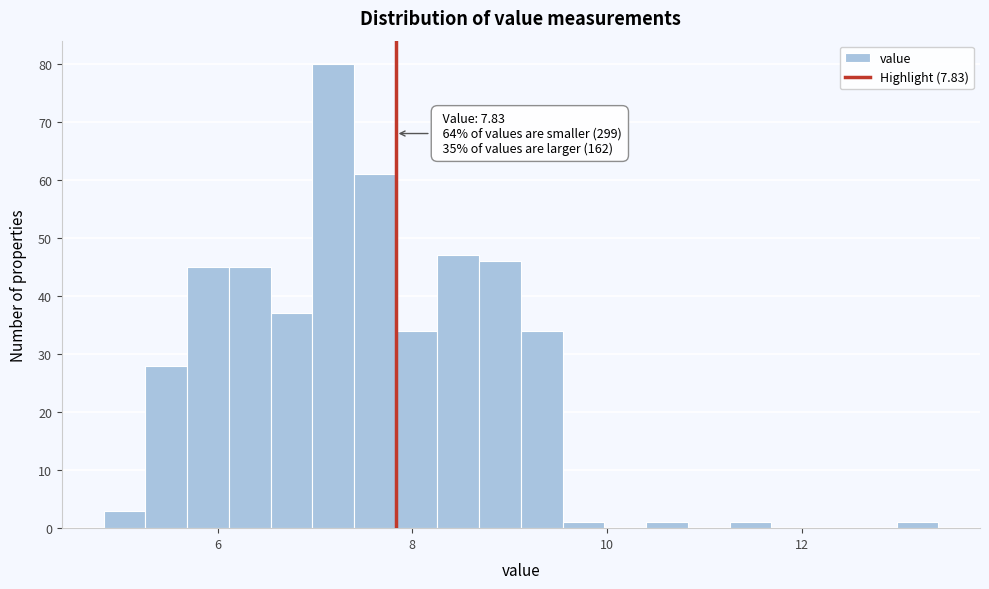

Around what value on the x-axis is the tallest bar? Give the approximate position of its centre, as read against the axis.

7.2